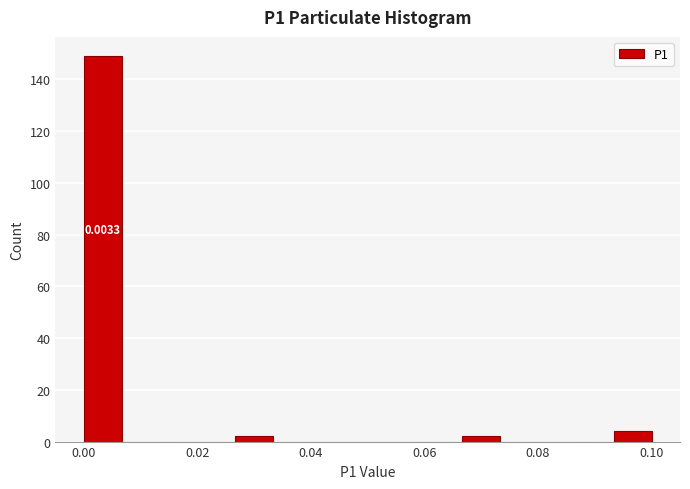

Around what value on the x-axis is the tallest bar? Give the approximate position of its centre, as read against the axis.

0.004